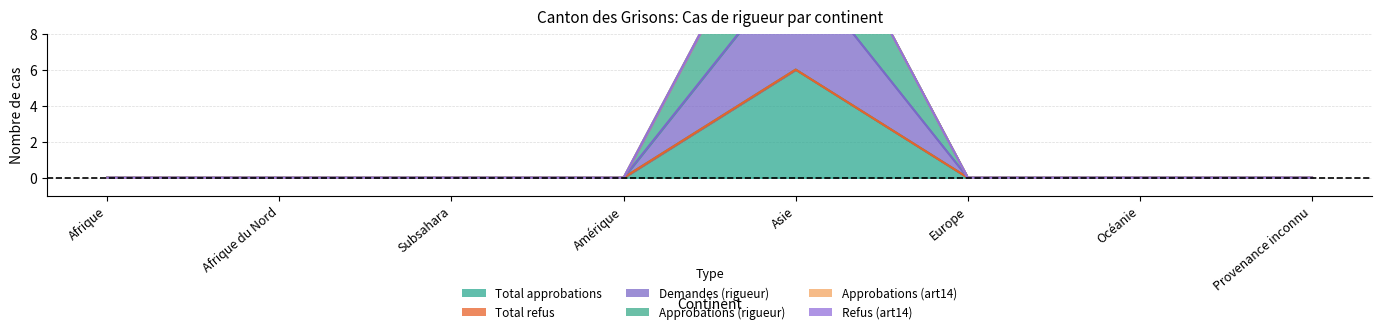

At Provenance inconnu, list the series in order from largest to smallest.

Total approbations, Demandes (rigueur), Approbations (rigueur)